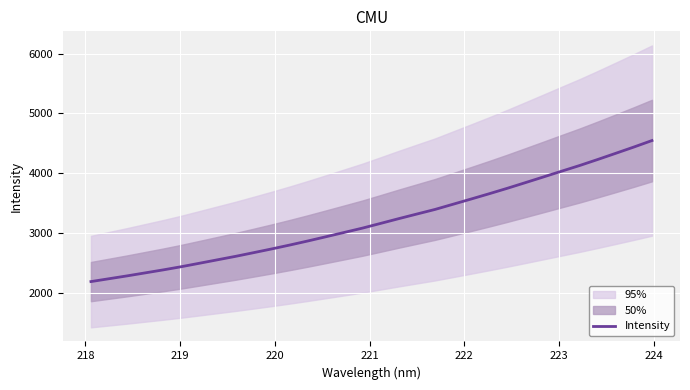

What is the difference between the second highest and second lowest values?

2202.6